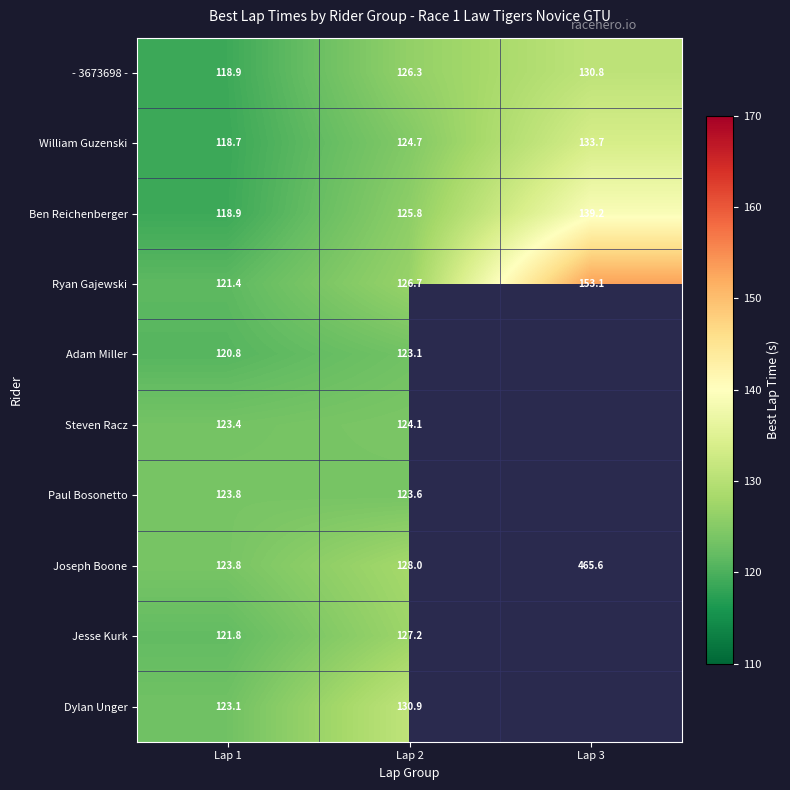

Which label corresponds to the largest value in the chart?

Lap 3